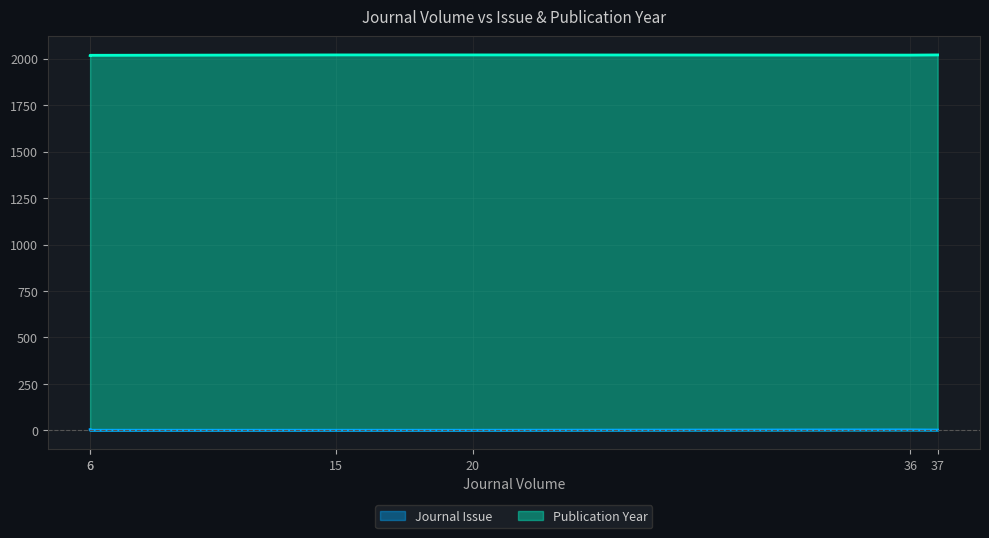

What is the difference between the second highest and minimum values in the Publication Year series?

3